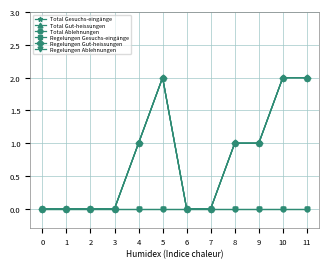

At which category does the chart reach its peak across all series?

5